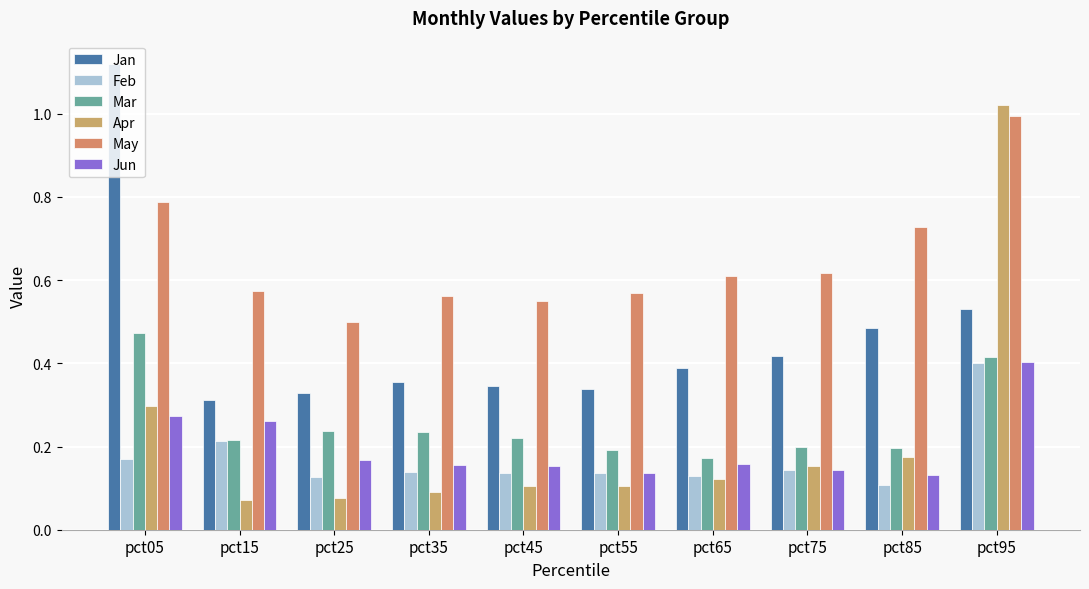

Rank the series at pct25 from lowest to highest value.

Apr, Feb, Jun, Mar, Jan, May